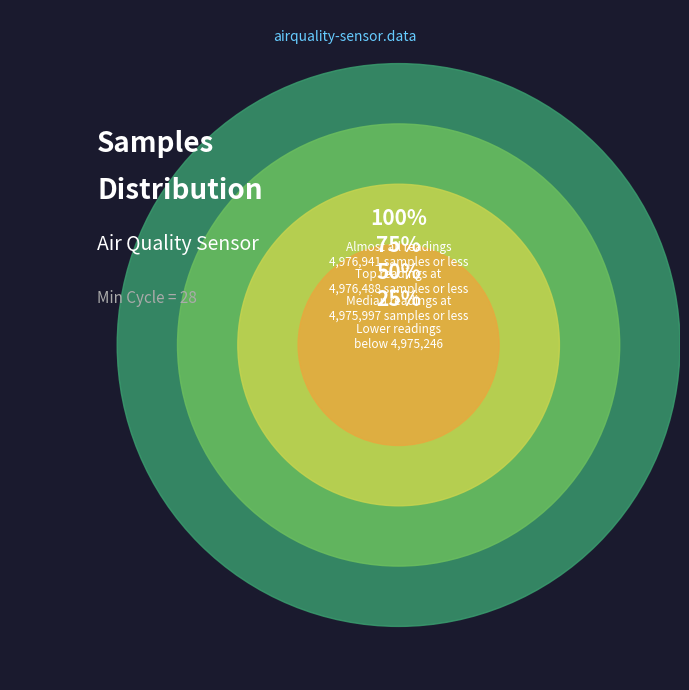

Does any single category account for the majority?

No